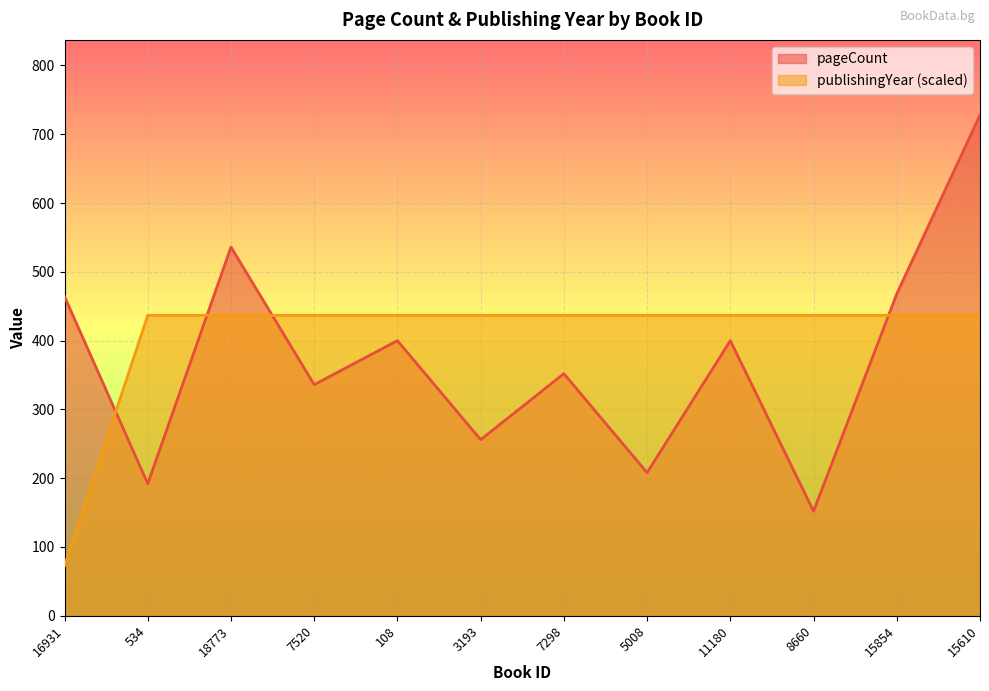

What is the average value of the pageCount series?

374.3